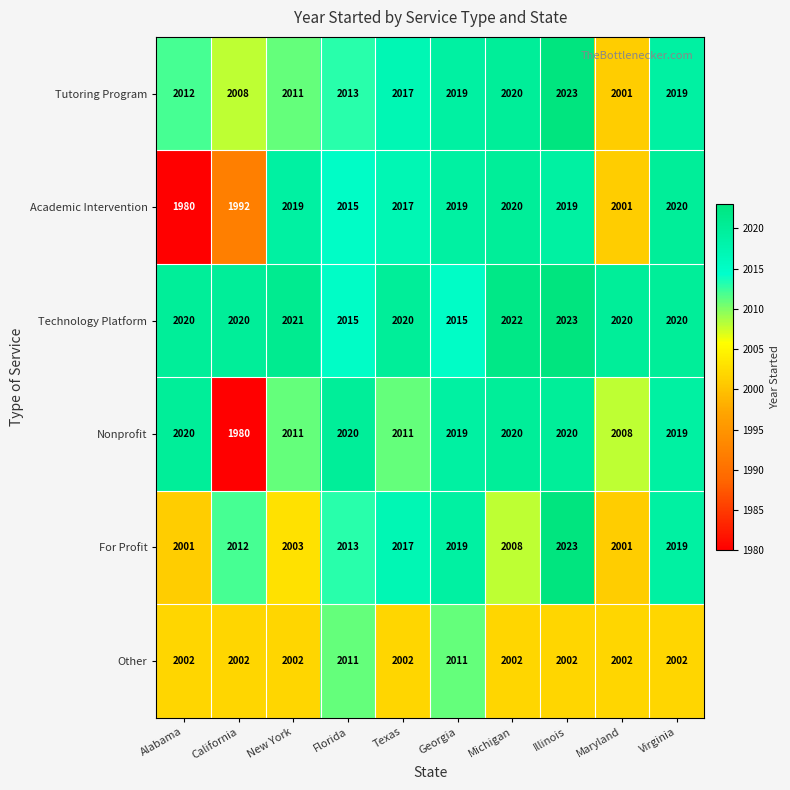

How many values in the Tutoring Program series are below 2017?

5